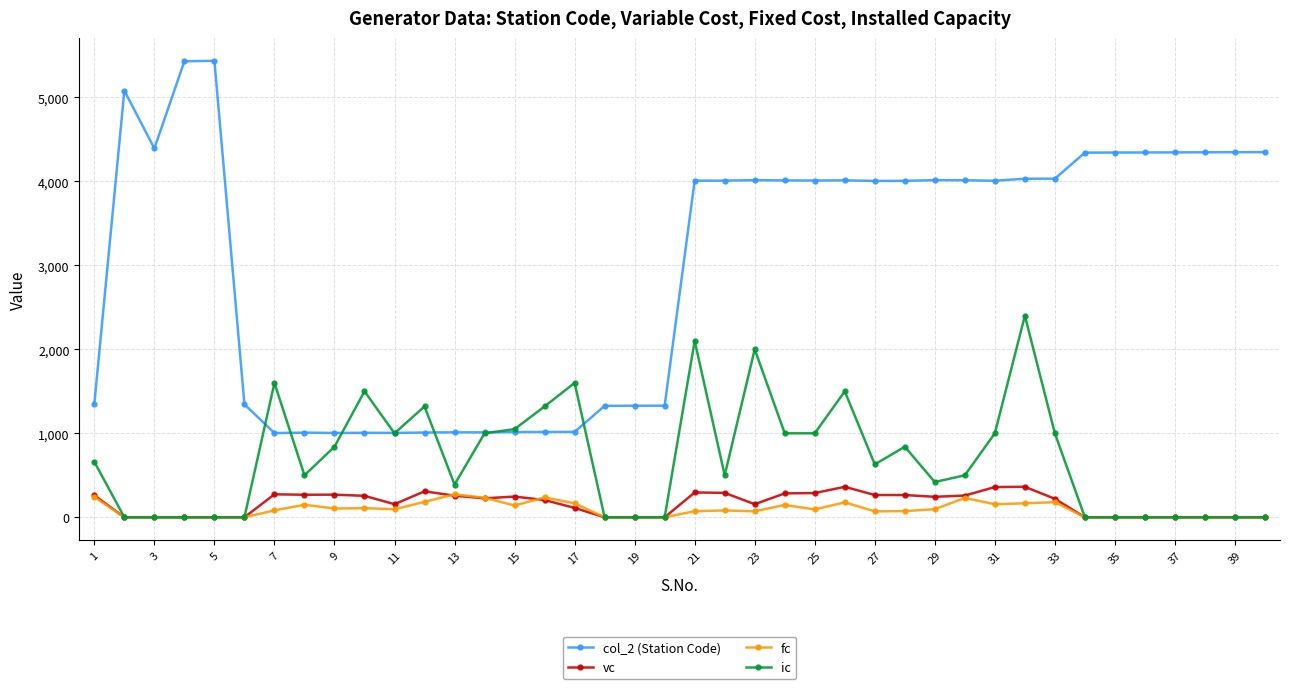

Which series has the widest spread of values?

col_2 (Station Code)